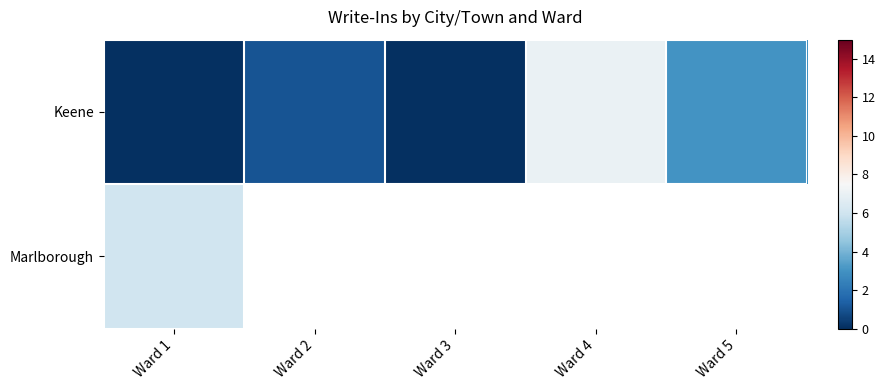

Which category has the highest value across all series?

Ward 4